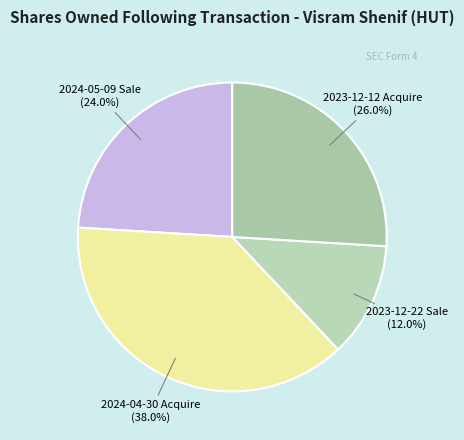

Which slice is the smallest?

2023-12-22 Sale